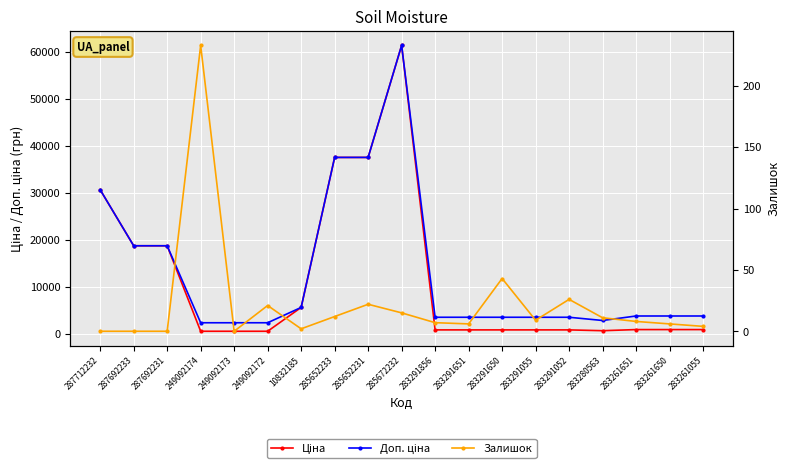

True or false: Ціна and Залишок intersect in this chart.

False